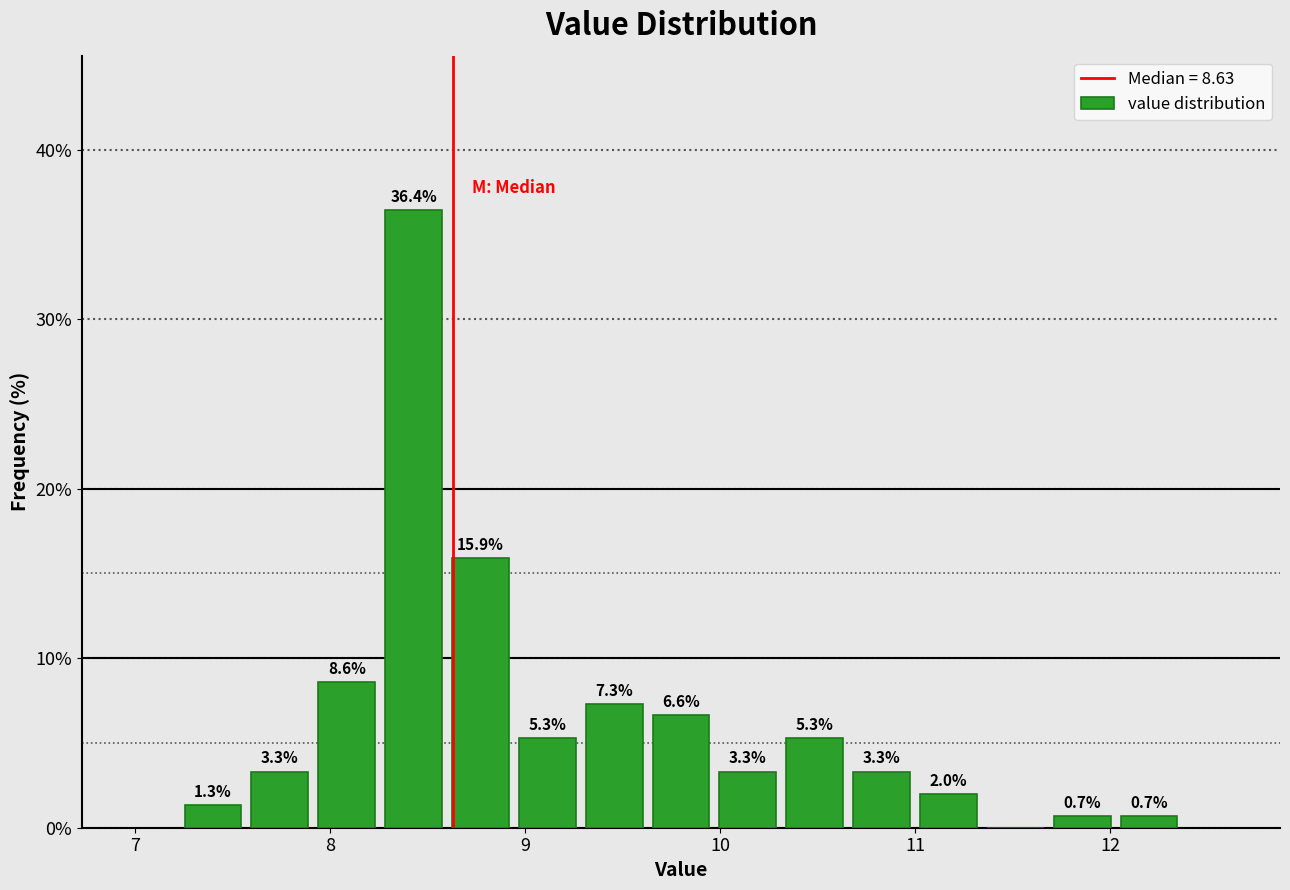

Around what value on the x-axis is the tallest bar? Give the approximate position of its centre, as read against the axis.

8.4